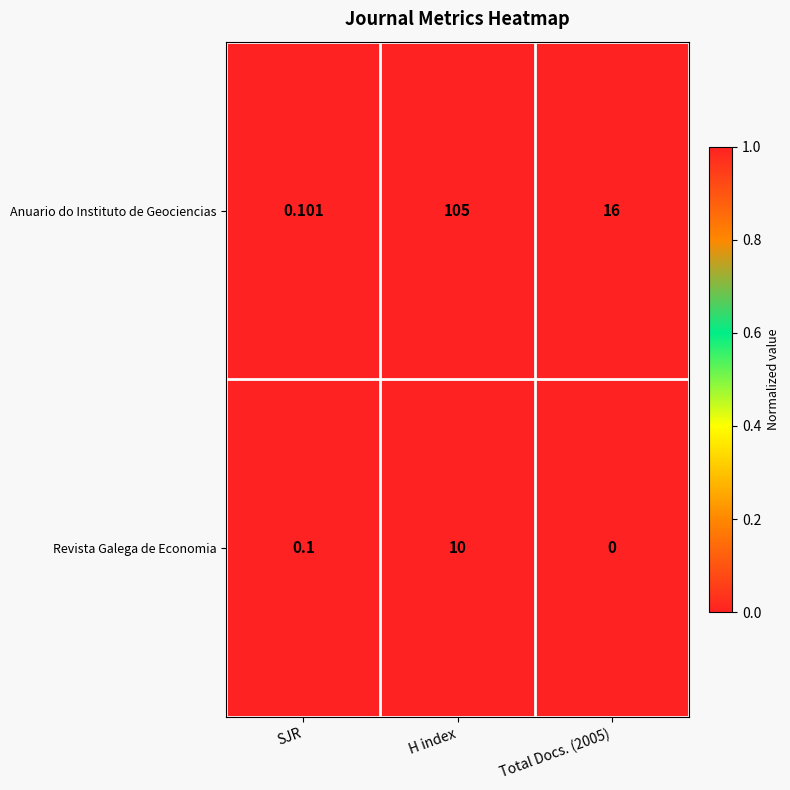

List the series in order of their peak value, lowest first.

Revista Galega de Economia, Anuario do Instituto de Geociencias